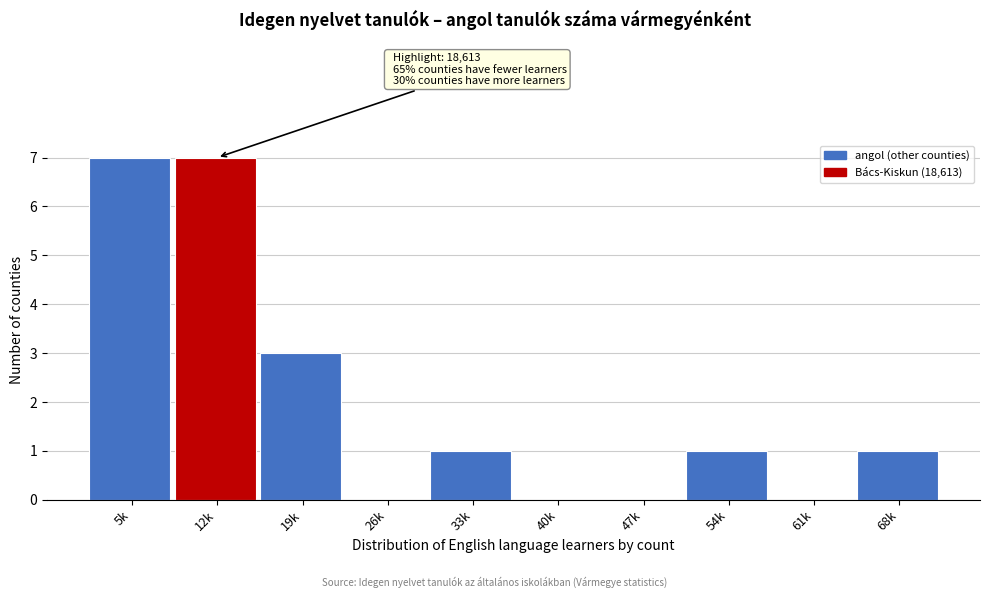

Reading left to right, what are all the values shown in this chart?

5k=7	12k=7	19k=3	26k=0	33k=1	40k=0	47k=0	54k=1	61k=0	68k=1